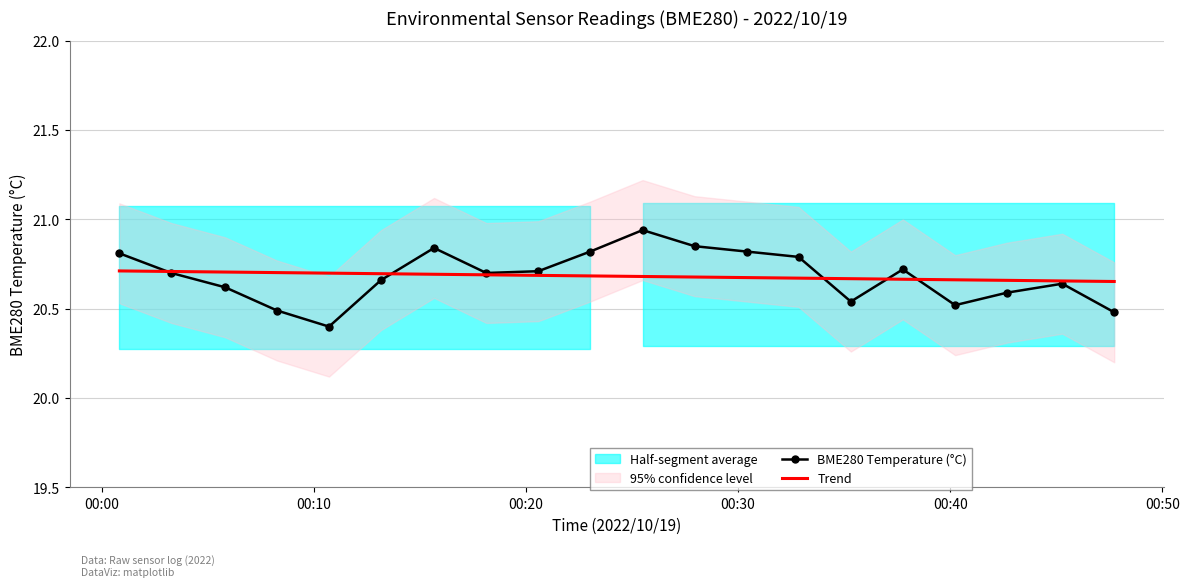

What is the lowest value of the BME280 Temperature (°C) series?

20.4